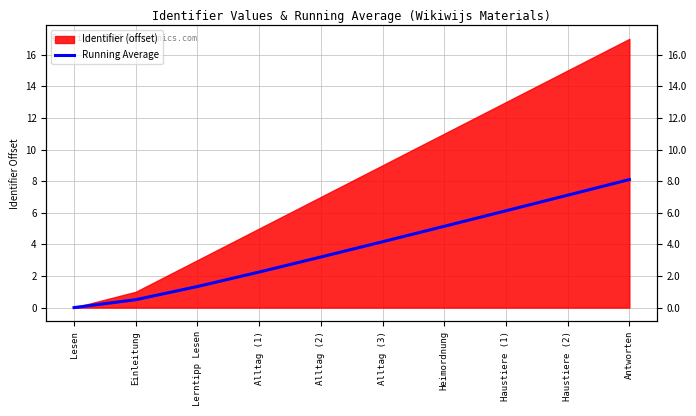

What is the sum of all values?

37.9